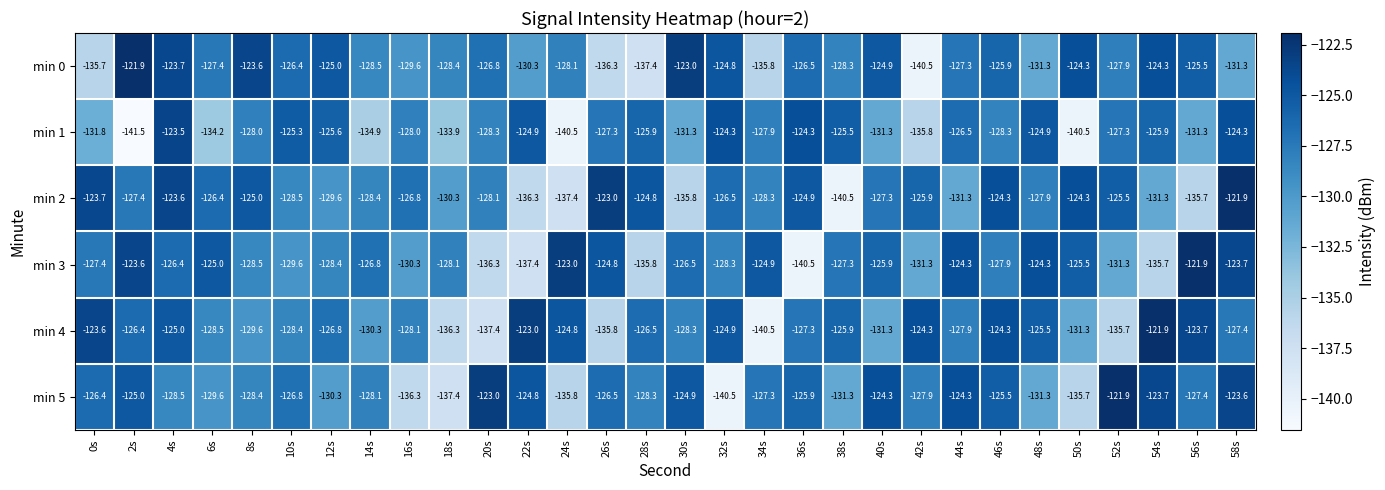

At which label is min 1 closest to -132?

0s